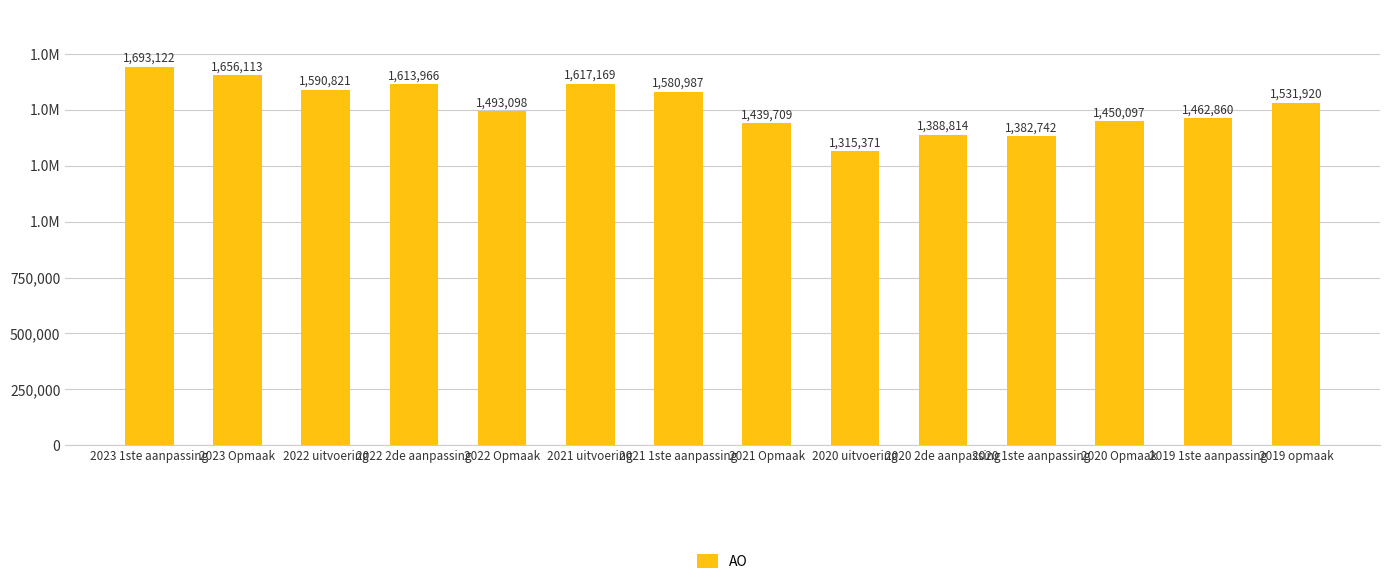

List the labels in order of value, largest first.

2023 1ste aanpassing, 2023 Opmaak, 2021 uitvoering, 2022 2de aanpassing, 2022 uitvoering, 2021 1ste aanpassing, 2019 opmaak, 2022 Opmaak, 2019 1ste aanpassing, 2020 Opmaak, 2021 Opmaak, 2020 2de aanpassing, 2020 1ste aanpassing, 2020 uitvoering